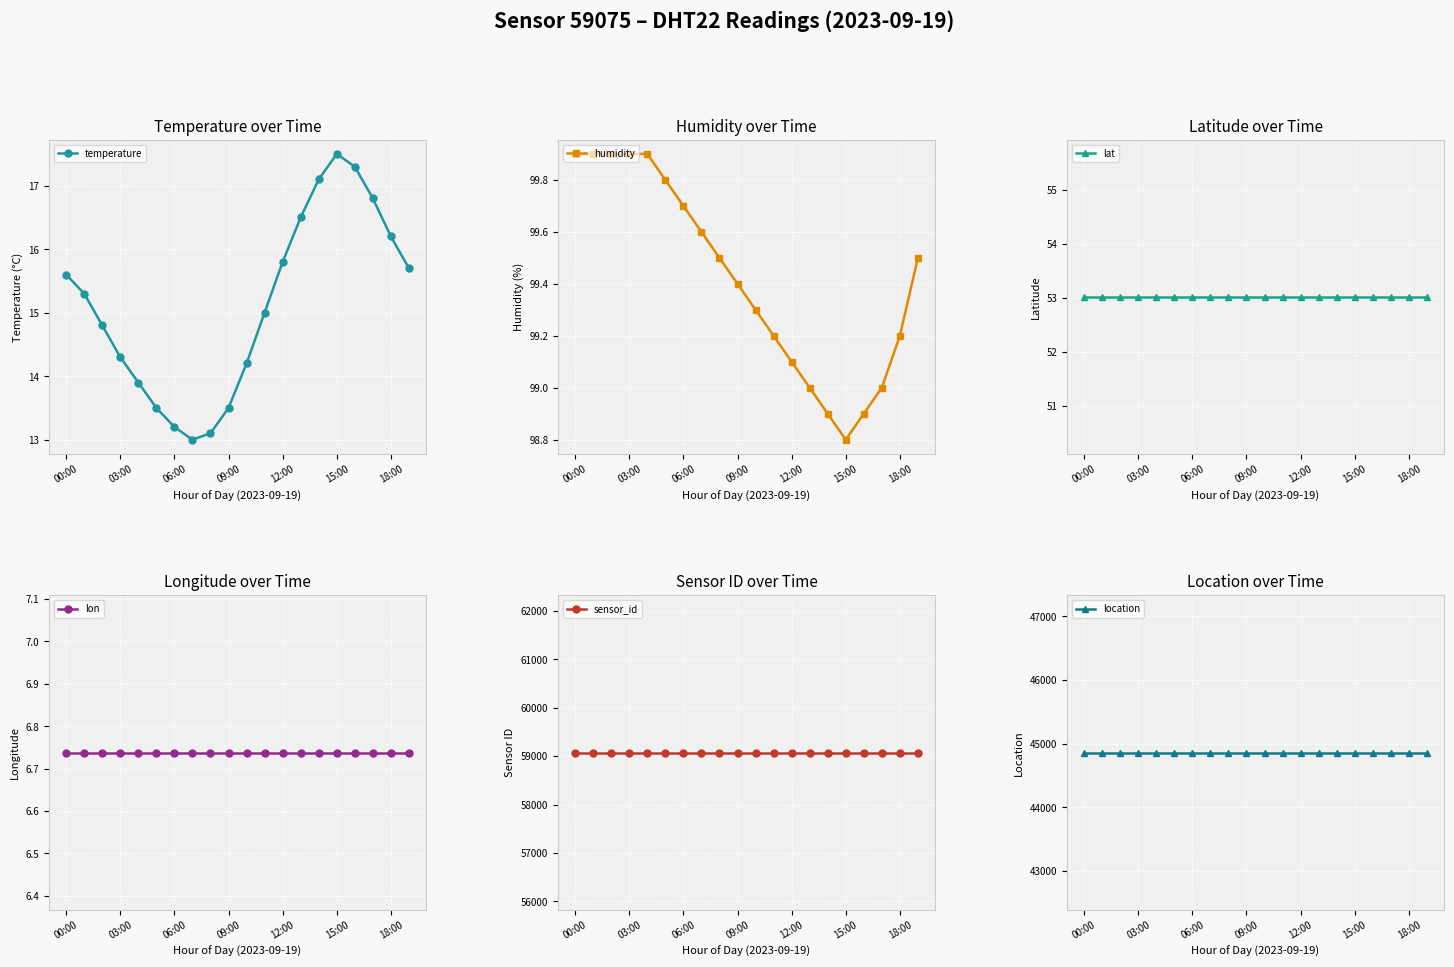

Reading left to right, list all the values displayed in this chart.

temperature: 15.6	15.3	14.8	14.3	13.9	13.5	13.2	13.0	13.1	13.5	14.2	15.0	15.8	16.5	17.1	17.5	17.3	16.8	16.2	15.7
humidity: 99.9	99.9	99.9	99.9	99.9	99.8	99.7	99.6	99.5	99.4	99.3	99.2	99.1	99.0	98.9	98.8	98.9	99.0	99.2	99.5
lat: 53.0	53.0	53.0	53.0	53.0	53.0	53.0	53.0	53.0	53.0	53.0	53.0	53.0	53.0	53.0	53.0	53.0	53.0	53.0	53.0
lon: 6.7	6.7	6.7	6.7	6.7	6.7	6.7	6.7	6.7	6.7	6.7	6.7	6.7	6.7	6.7	6.7	6.7	6.7	6.7	6.7
sensor_id: 59075.0	59075.0	59075.0	59075.0	59075.0	59075.0	59075.0	59075.0	59075.0	59075.0	59075.0	59075.0	59075.0	59075.0	59075.0	59075.0	59075.0	59075.0	59075.0	59075.0
location: 44860.0	44860.0	44860.0	44860.0	44860.0	44860.0	44860.0	44860.0	44860.0	44860.0	44860.0	44860.0	44860.0	44860.0	44860.0	44860.0	44860.0	44860.0	44860.0	44860.0